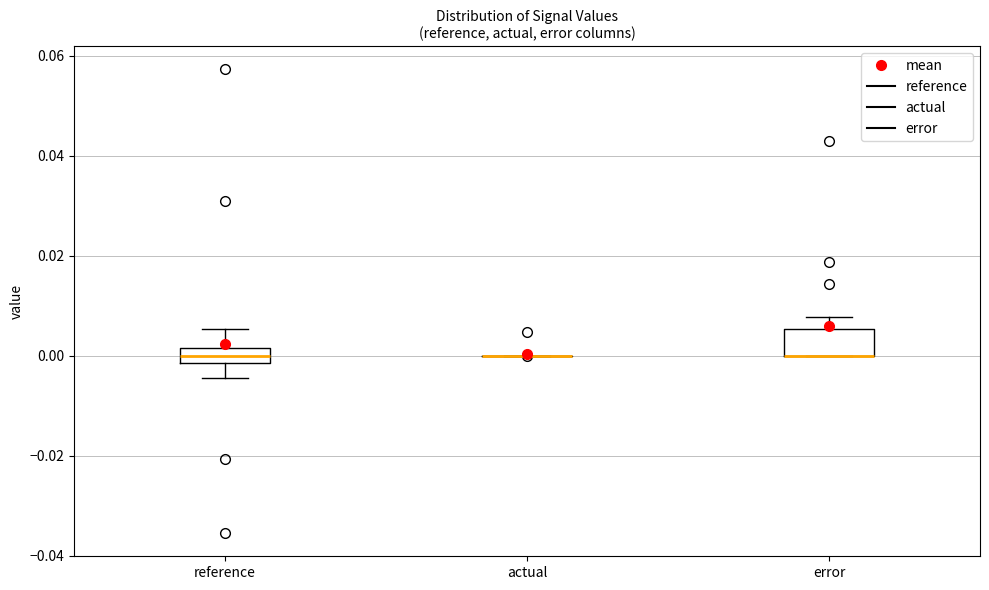

Where does the lower whisker of the box for reference end on the y-axis? The values are not printed on the chart, so give them approximately, as read against the axis.

-0.004